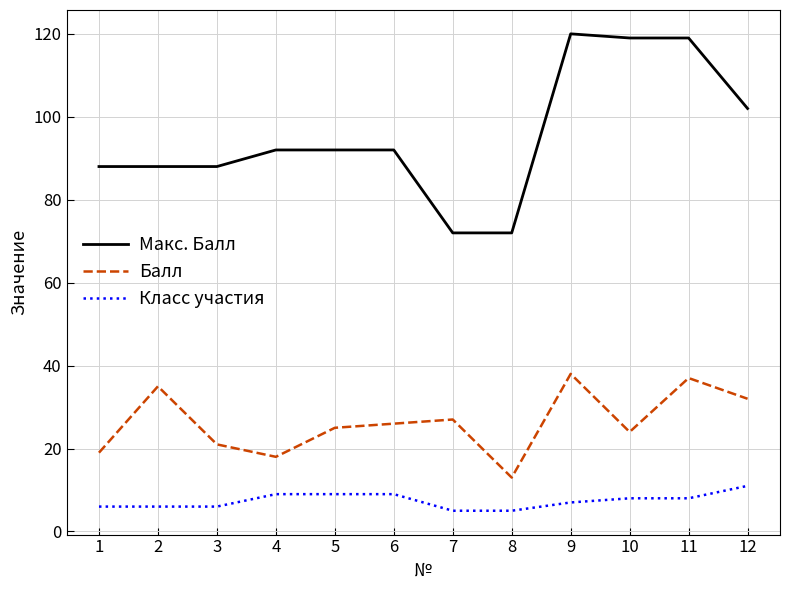

The Макс. Балл series shows 119 at 11. True or false?

True